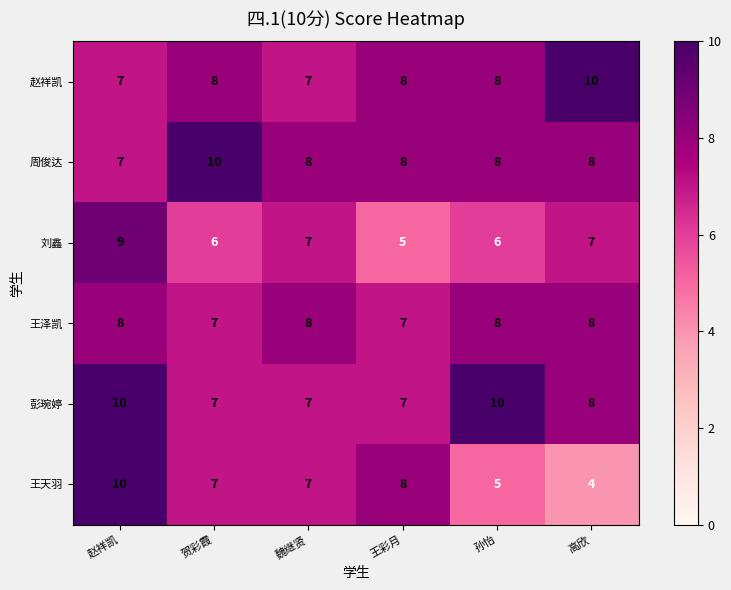

What is the greatest value displayed?

10